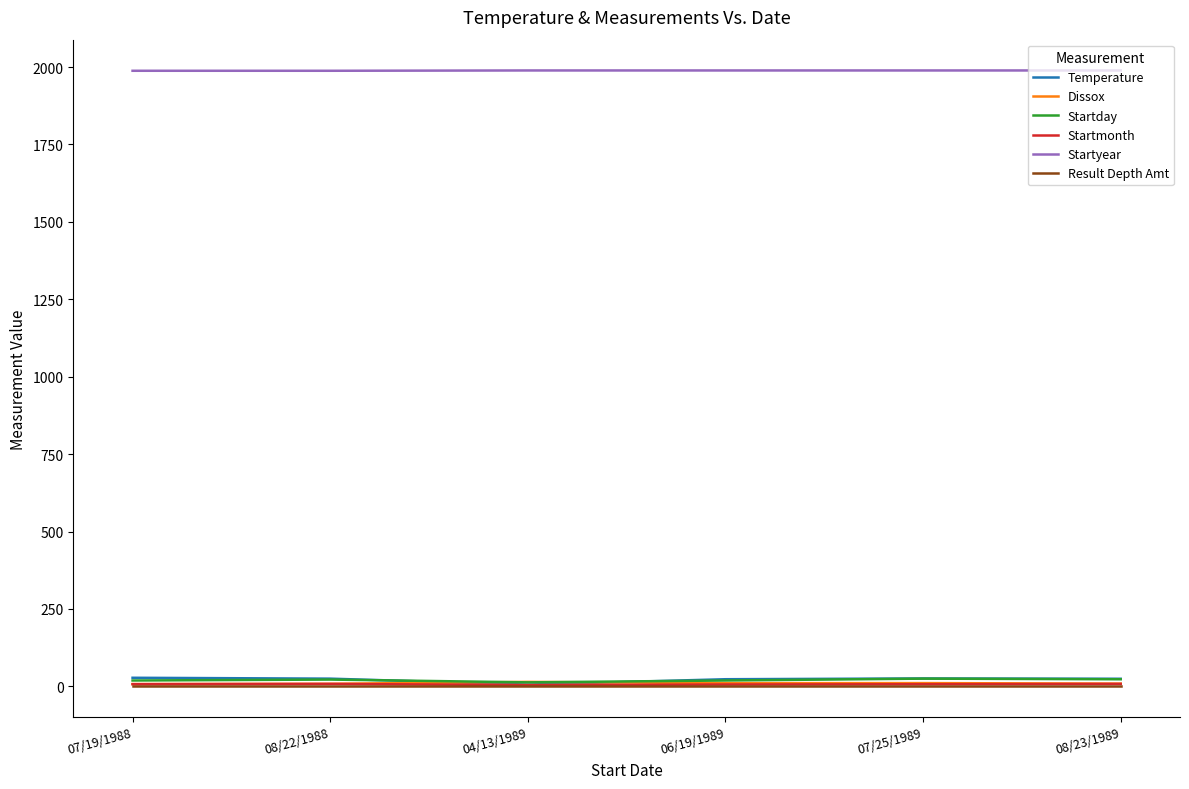

Which series has the largest total across all categories?

Startyear